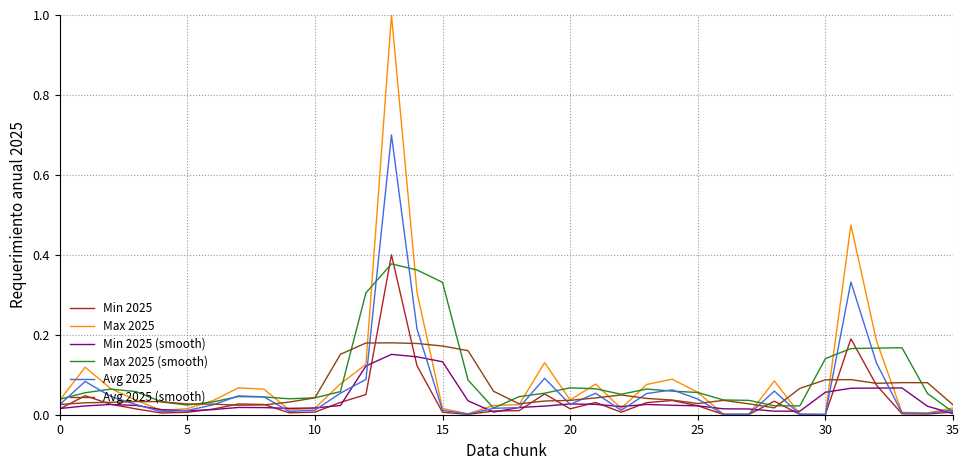

Which series has the largest range (max minus min)?

Max 2025